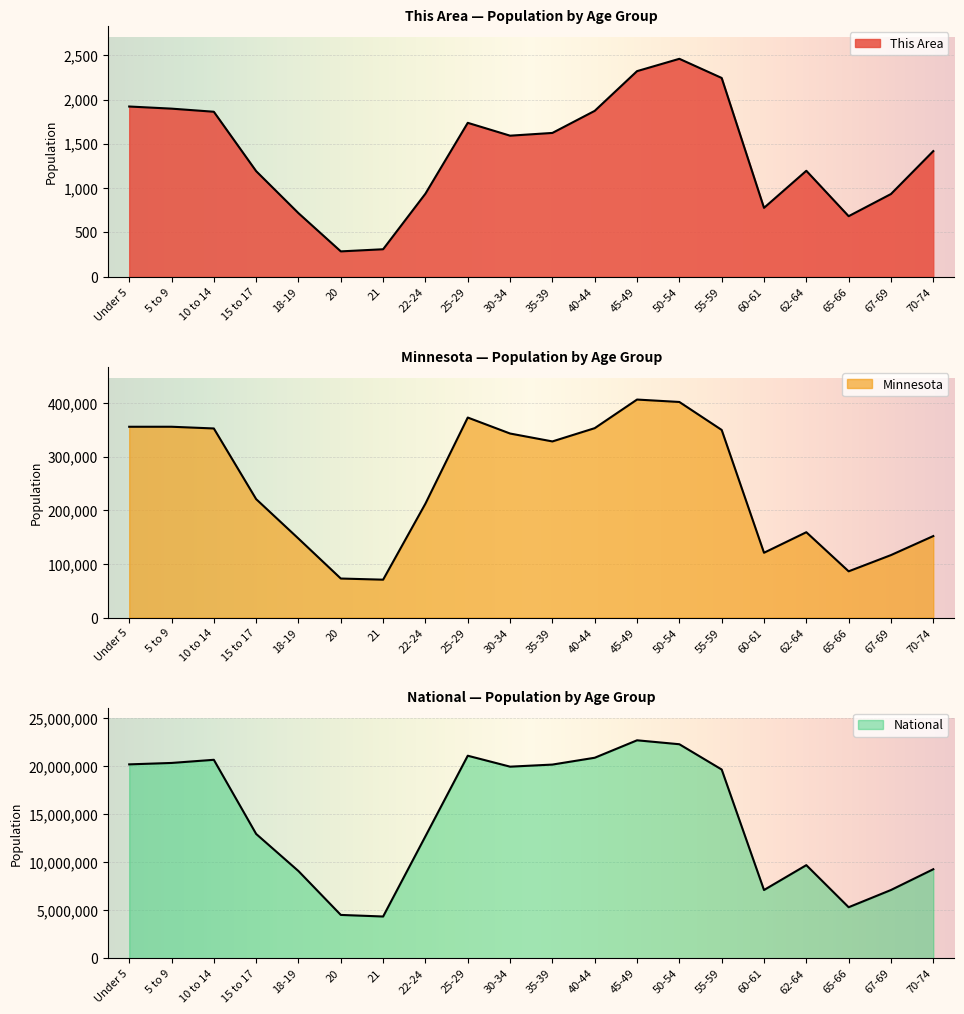

What is the sum of all This Area values?

27982